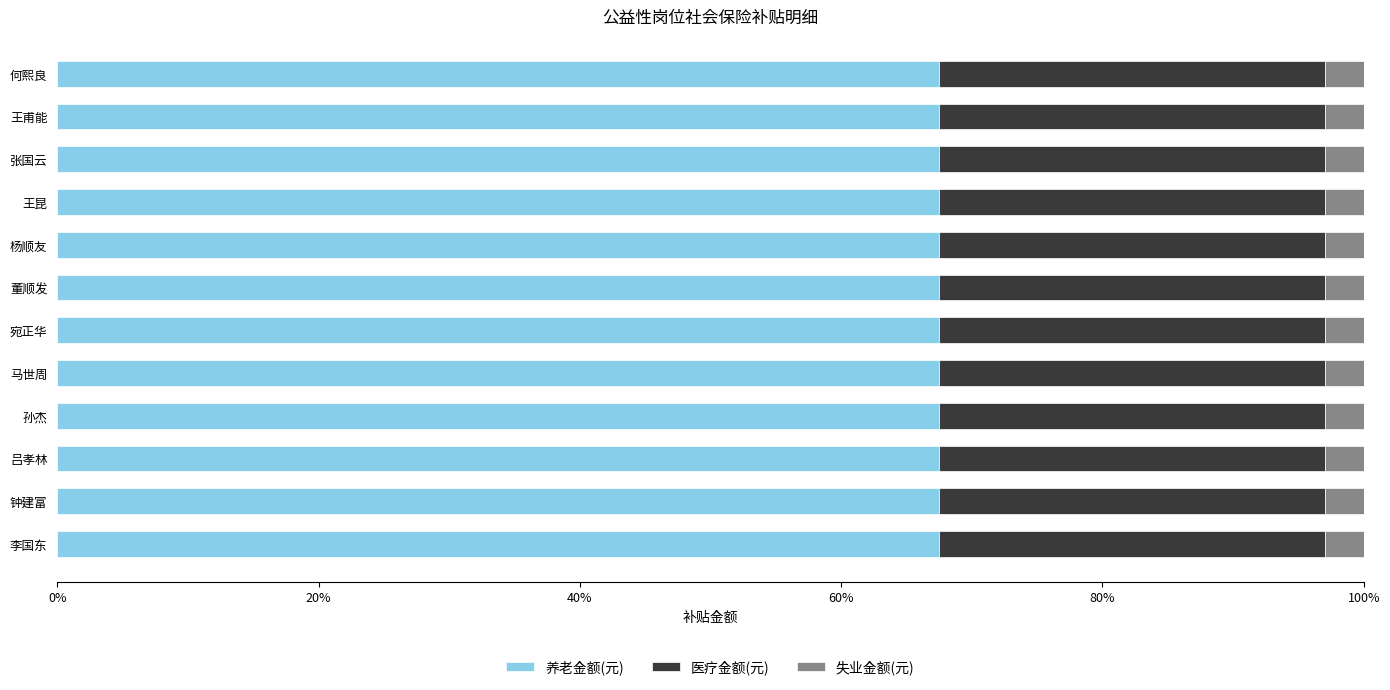

What is the average value of the 养老金额(元) series?

67.5